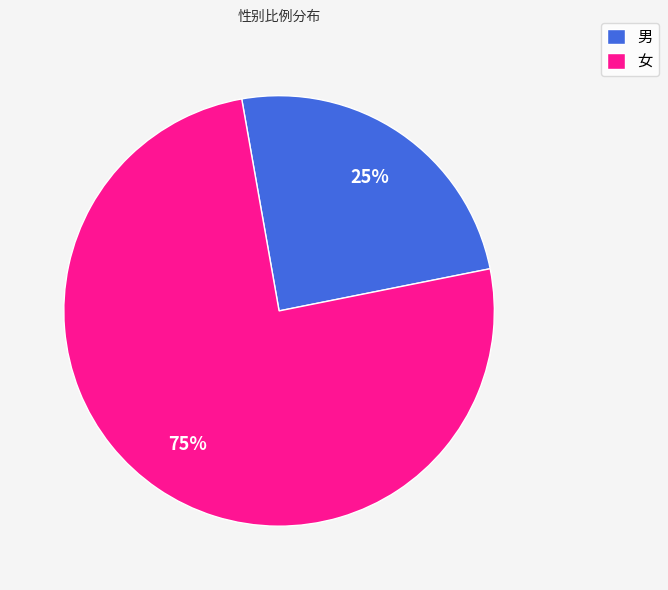

To the nearest percent, what portion does 男 represent?

25%